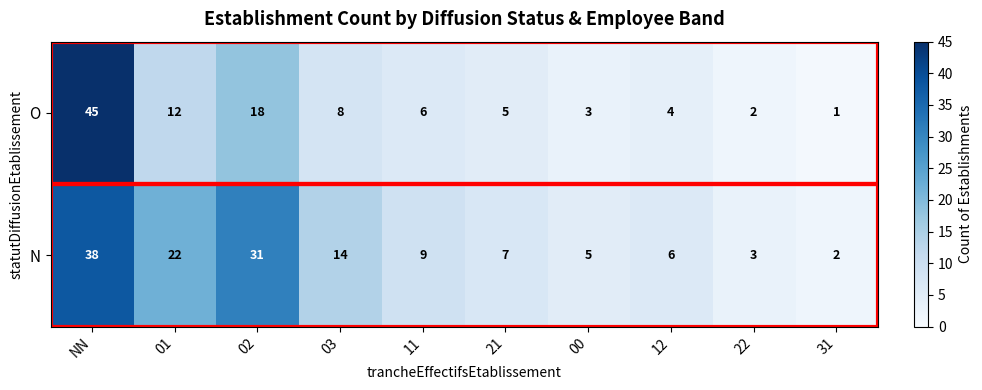

List the series in order of their peak value, highest first.

O, N